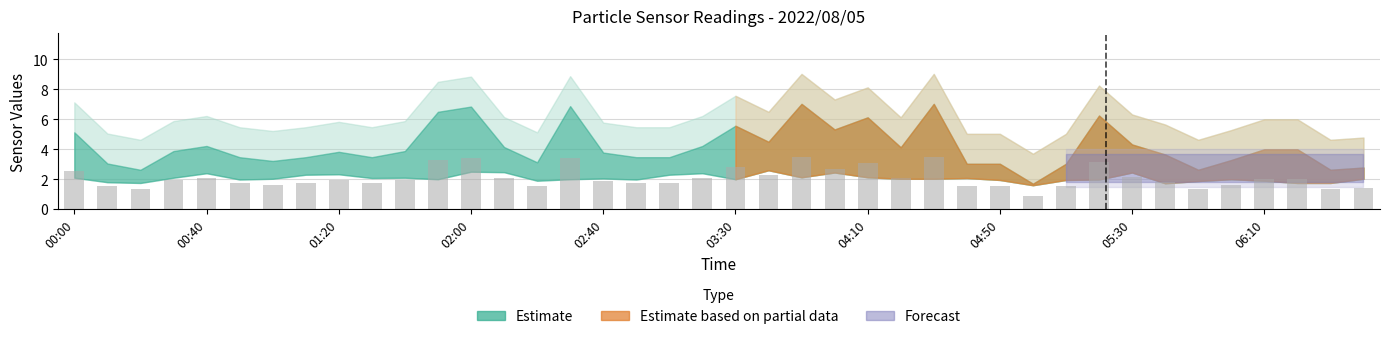

What is the value of the 36th bar from the left?

1.6